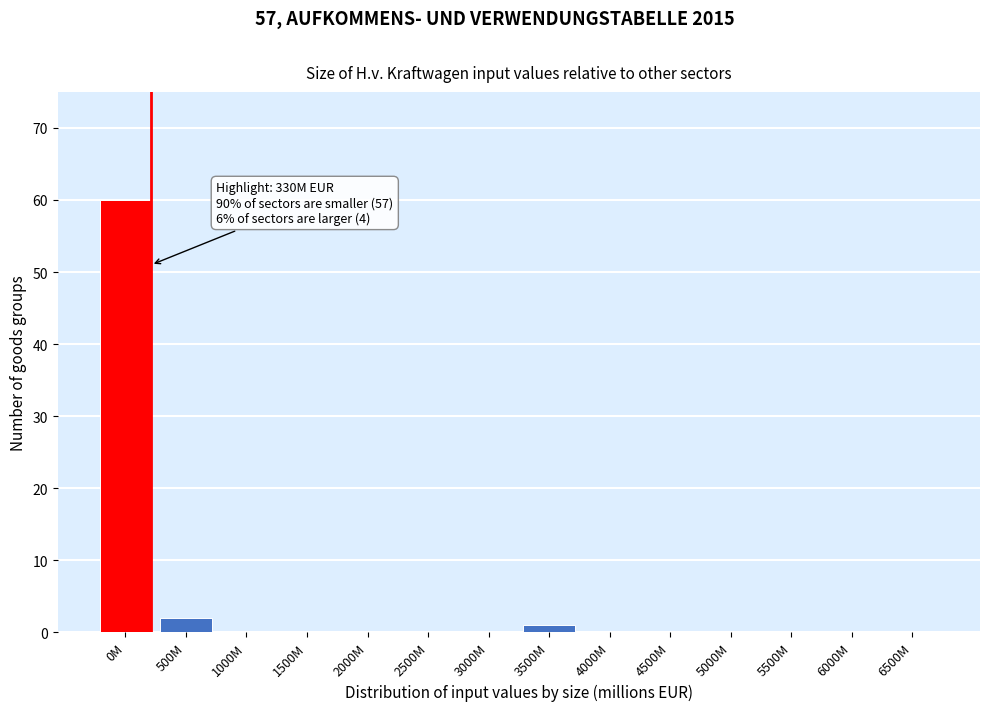

Reading left to right, list all the values displayed in this chart.

0M=60	500M=2	1000M=0	1500M=0	2000M=0	2500M=0	3000M=0	3500M=1	4000M=0	4500M=0	5000M=0	5500M=0	6000M=0	6500M=0